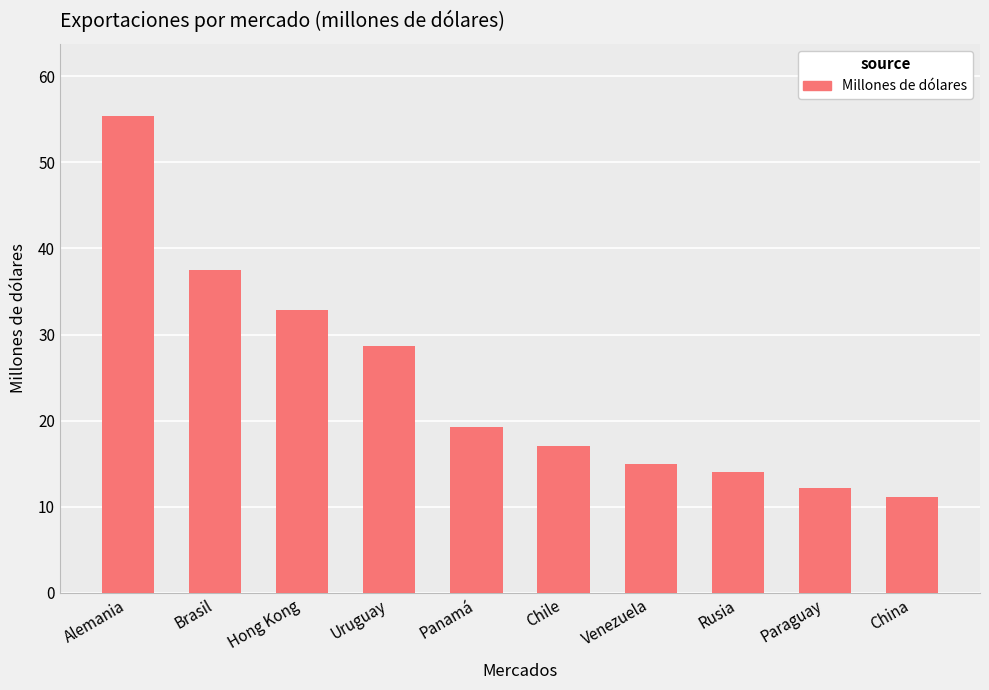

List the labels in order of value, largest first.

Alemania, Brasil, Hong Kong, Uruguay, Panamá, Chile, Venezuela, Rusia, Paraguay, China